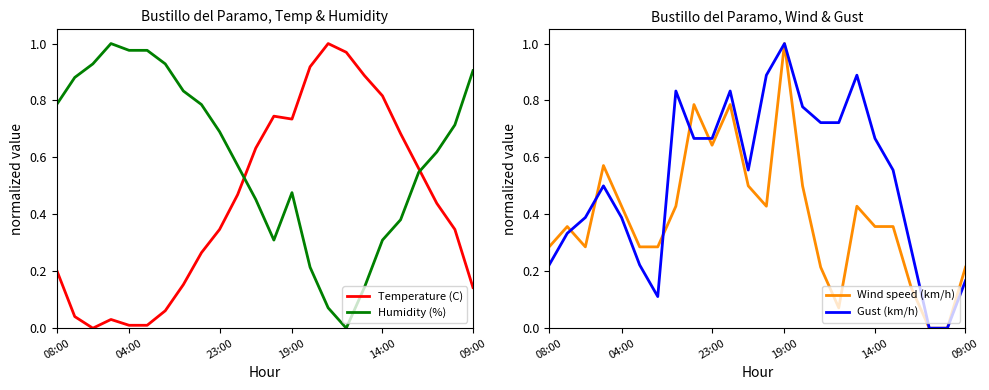

Which category has the lowest value in the Wind speed (km/h) series?

21